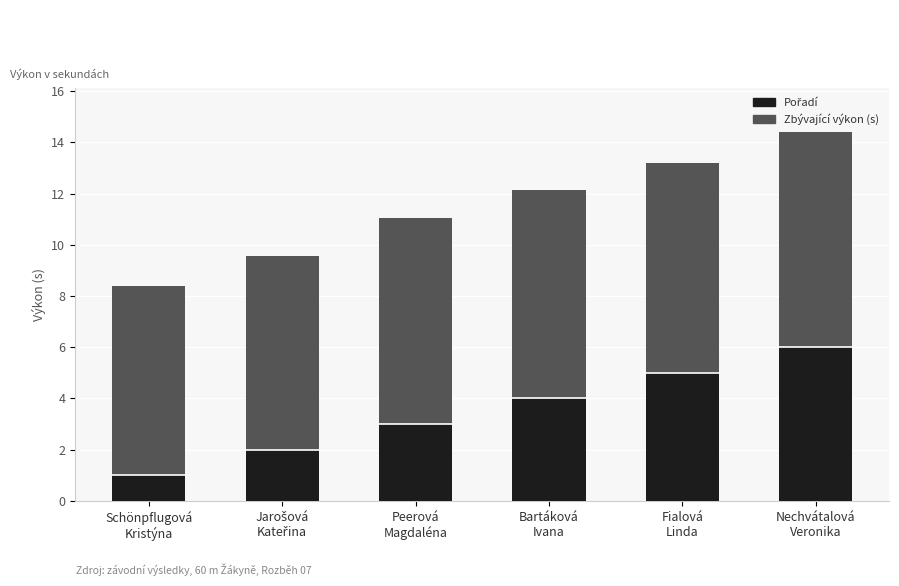

Count the number of categories in the chart.

6